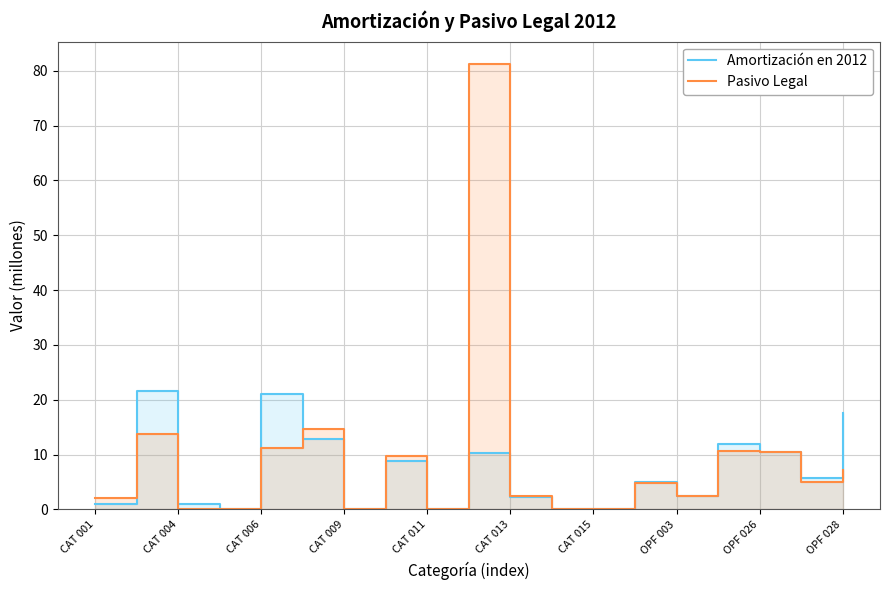

What is the value of the Pasivo Legal point at the 10th from the left?

81.2